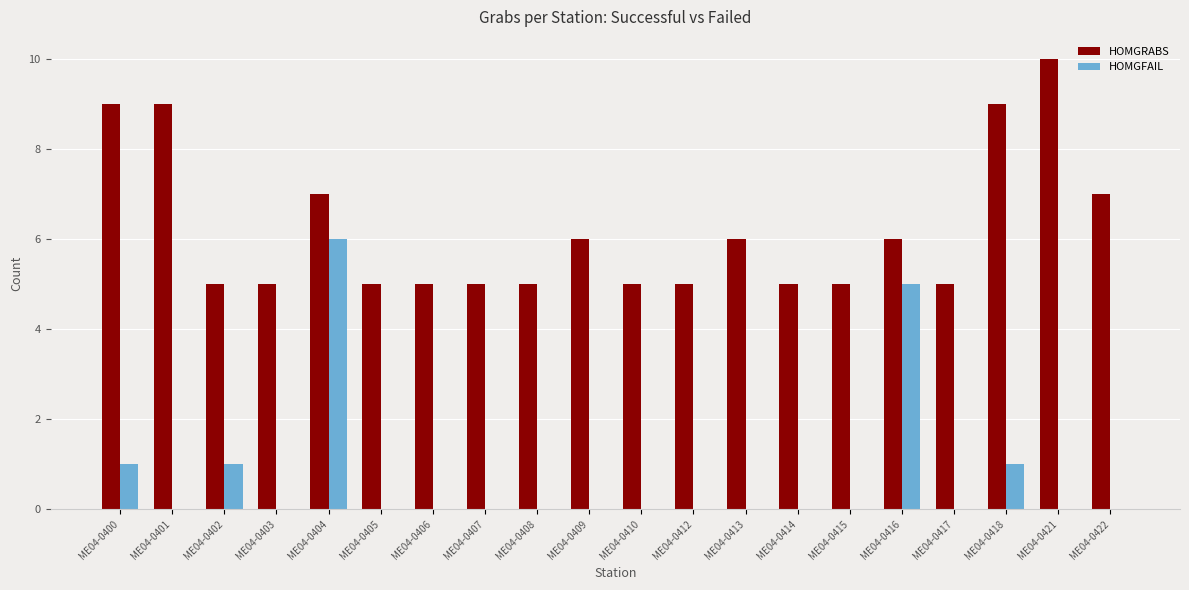

Which category has the highest value in the HOMGRABS series?

ME04-0421